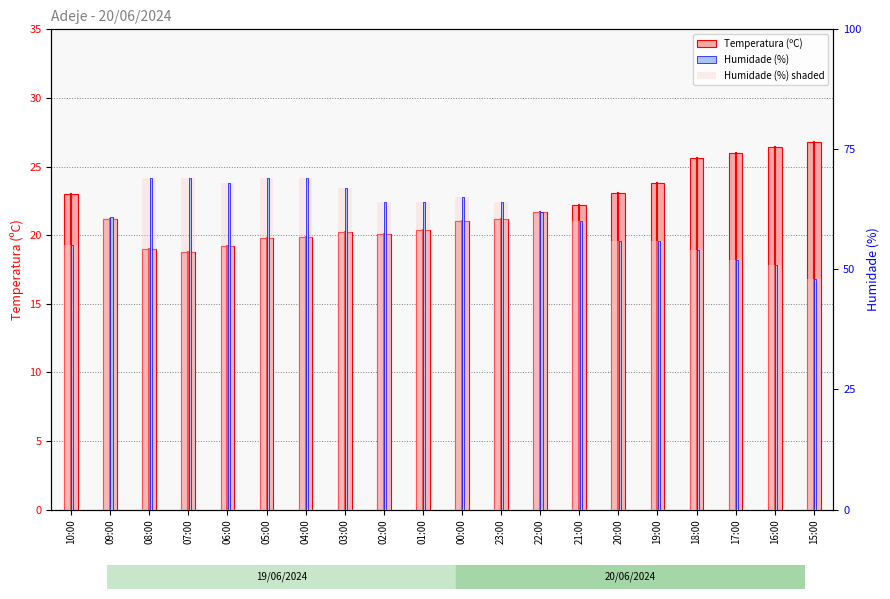

Reading left to right, extract all data points from this chart.

Temperatura (ºC): 10:00=23.0	09:00=21.2	08:00=19.0	07:00=18.8	06:00=19.2	05:00=19.8	04:00=19.9	03:00=20.2	02:00=20.1	01:00=20.4	00:00=21.0	23:00=21.2	22:00=21.7	21:00=22.2	20:00=23.1	19:00=23.8	18:00=25.6	17:00=26.0	16:00=26.4	15:00=26.8
Humidade (%): 10:00=55.0	09:00=61.0	08:00=69.0	07:00=69.0	06:00=68.0	05:00=69.0	04:00=69.0	03:00=67.0	02:00=64.0	01:00=64.0	00:00=65.0	23:00=64.0	22:00=62.0	21:00=60.0	20:00=56.0	19:00=56.0	18:00=54.0	17:00=52.0	16:00=51.0	15:00=48.0
Humidade (%) shaded: 10:00=55.0	09:00=61.0	08:00=69.0	07:00=69.0	06:00=68.0	05:00=69.0	04:00=69.0	03:00=67.0	02:00=64.0	01:00=64.0	00:00=65.0	23:00=64.0	22:00=62.0	21:00=60.0	20:00=56.0	19:00=56.0	18:00=54.0	17:00=52.0	16:00=51.0	15:00=48.0